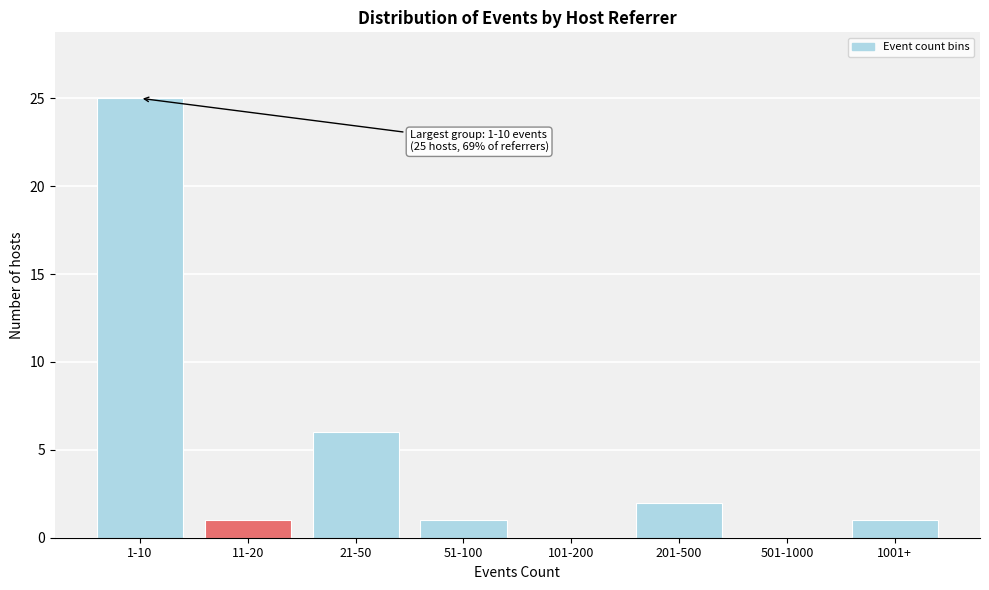

Reading right to left, extract all data points from this chart.

1001+=1	501-1000=0	201-500=2	101-200=0	51-100=1	21-50=6	11-20=1	1-10=25